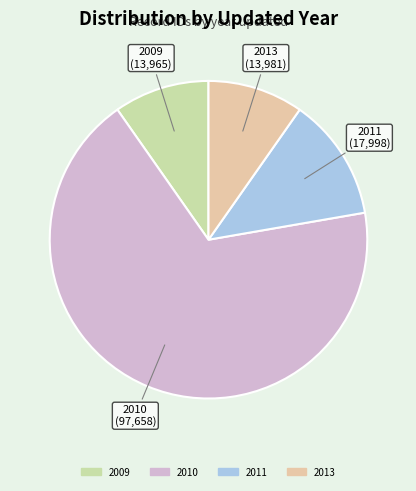

How many slices are in this pie chart?

4